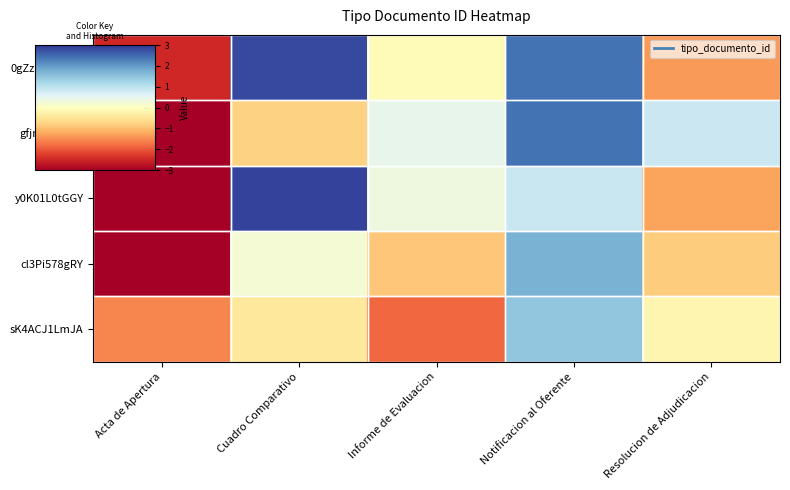

Rank the series at Acta de Apertura from lowest to highest value.

y0K01L0tGGY, gfjnqT+mFQ, cl3Pi578gRY, 0gZzOCM71sA, sK4ACJ1LmJA